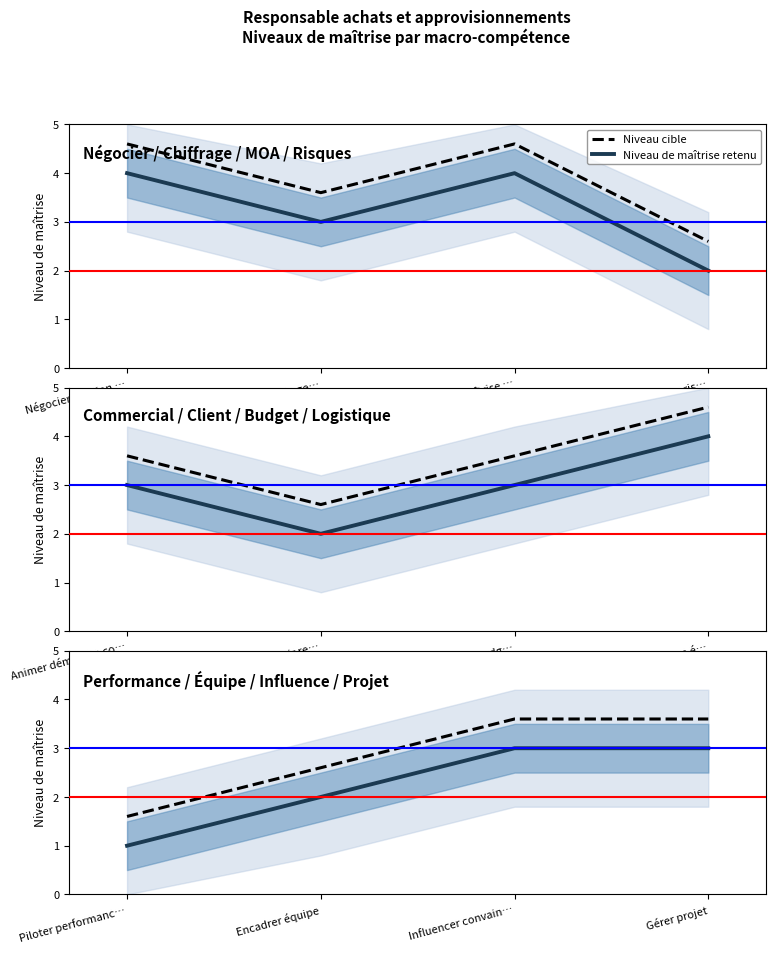

Is this an area chart (filled region under the line)?

No